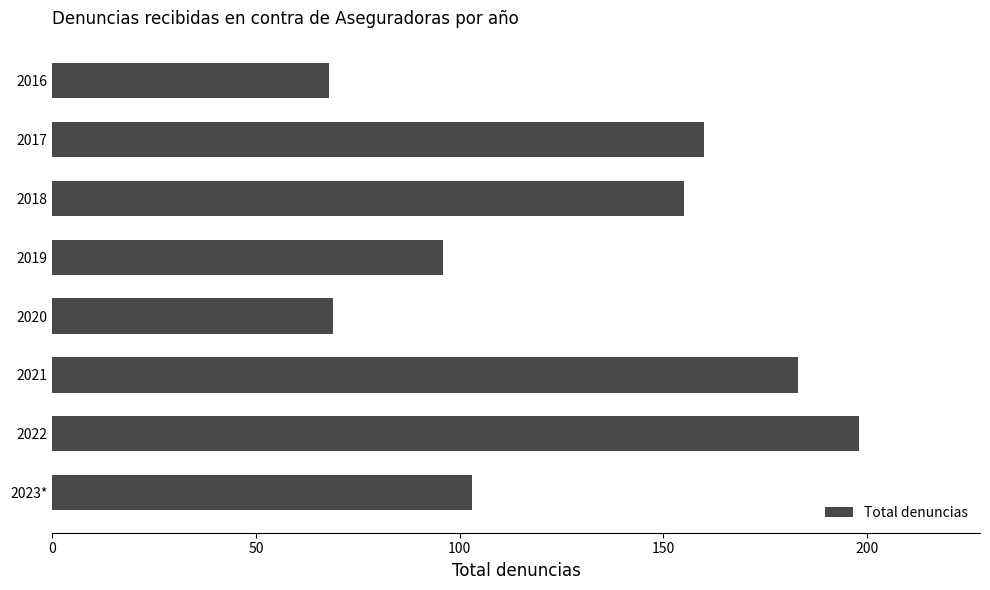

Reading top to bottom, list all the values displayed in this chart.

68	160	155	96	69	183	198	103